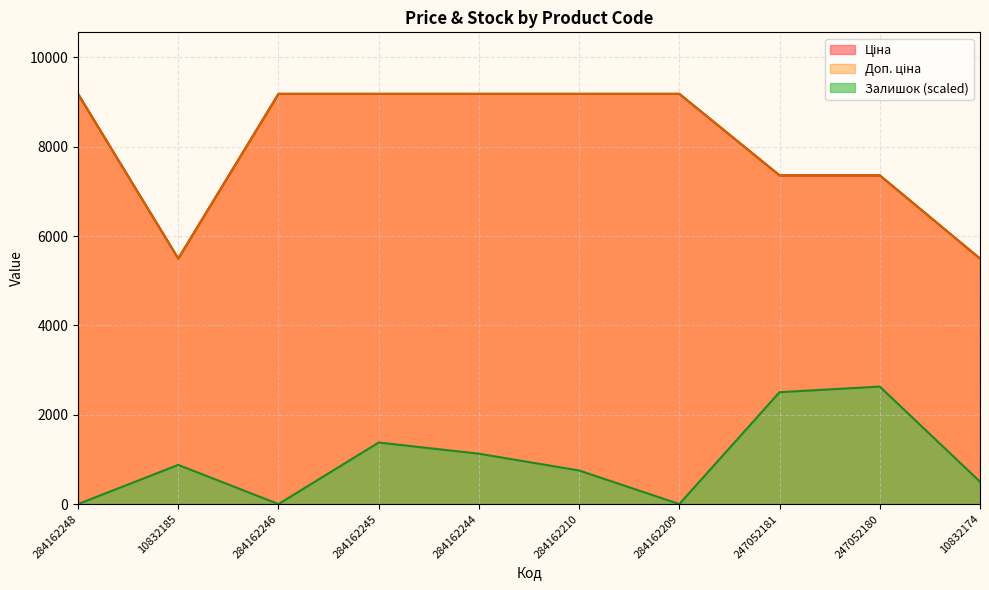

How many lines are shown in the chart?

3